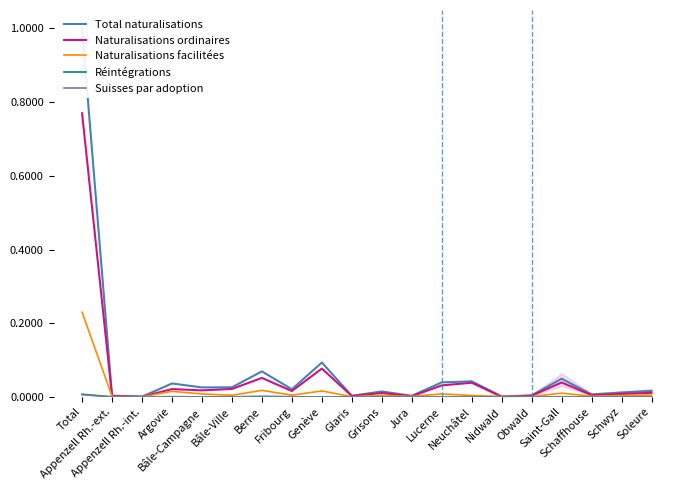

Reading left to right, extract all data points from this chart.

Total naturalisations: Total=1.0	Appenzell Rh.-ext.=0.0	Appenzell Rh.-int.=0.0	Argovie=0.0	Bâle-Campagne=0.0	Bâle-Ville=0.0	Berne=0.1	Fribourg=0.0	Genève=0.1	Glaris=0.0	Grisons=0.0	Jura=0.0	Lucerne=0.0	Neuchâtel=0.0	Nidwald=0.0	Obwald=0.0	Saint-Gall=0.0	Schaffhouse=0.0	Schwyz=0.0	Soleure=0.0
Naturalisations ordinaires: Total=0.8	Appenzell Rh.-ext.=0.0	Appenzell Rh.-int.=0.0	Argovie=0.0	Bâle-Campagne=0.0	Bâle-Ville=0.0	Berne=0.1	Fribourg=0.0	Genève=0.1	Glaris=0.0	Grisons=0.0	Jura=0.0	Lucerne=0.0	Neuchâtel=0.0	Nidwald=0.0	Obwald=0.0	Saint-Gall=0.0	Schaffhouse=0.0	Schwyz=0.0	Soleure=0.0
Naturalisations facilitées: Total=0.2	Appenzell Rh.-ext.=0.0	Appenzell Rh.-int.=0.0	Argovie=0.0	Bâle-Campagne=0.0	Bâle-Ville=0.0	Berne=0.0	Fribourg=0.0	Genève=0.0	Glaris=0.0	Grisons=0.0	Jura=0.0	Lucerne=0.0	Neuchâtel=0.0	Nidwald=0.0	Obwald=0.0	Saint-Gall=0.0	Schaffhouse=0.0	Schwyz=0.0	Soleure=0.0
Réintégrations: Total=0.0	Appenzell Rh.-ext.=0.0	Appenzell Rh.-int.=0.0	Argovie=0.0	Bâle-Campagne=0.0	Bâle-Ville=0.0	Berne=0.0	Fribourg=0.0	Genève=0.0	Glaris=0.0	Grisons=0.0	Jura=0.0	Lucerne=0.0	Neuchâtel=0.0	Nidwald=0.0	Obwald=0.0	Saint-Gall=0.0	Schaffhouse=0.0	Schwyz=0.0	Soleure=0.0
Suisses par adoption: Total=0.0	Appenzell Rh.-ext.=0.0	Appenzell Rh.-int.=0.0	Argovie=0.0	Bâle-Campagne=0.0	Bâle-Ville=0.0	Berne=0.0	Fribourg=0.0	Genève=0.0	Glaris=0.0	Grisons=0.0	Jura=0.0	Lucerne=0.0	Neuchâtel=0.0	Nidwald=0.0	Obwald=0.0	Saint-Gall=0.0	Schaffhouse=0.0	Schwyz=0.0	Soleure=0.0